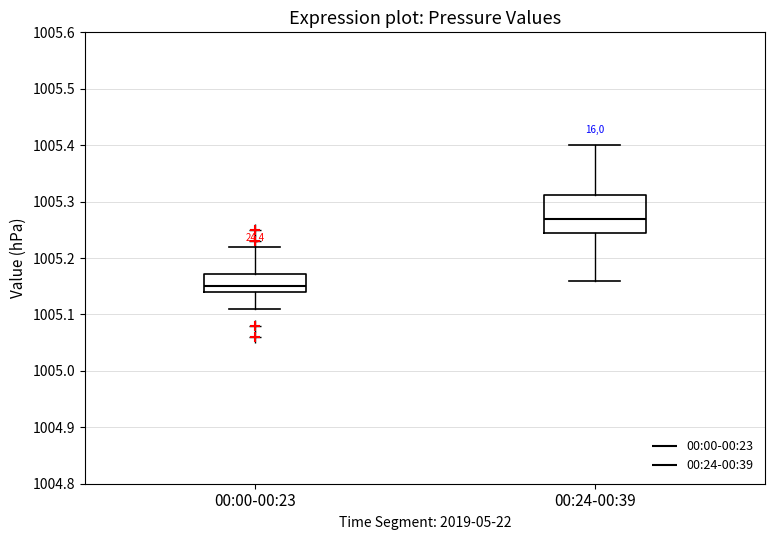

Comparing the boxes themselves (not the whiskers), which one is the tallest?

00:24-00:39